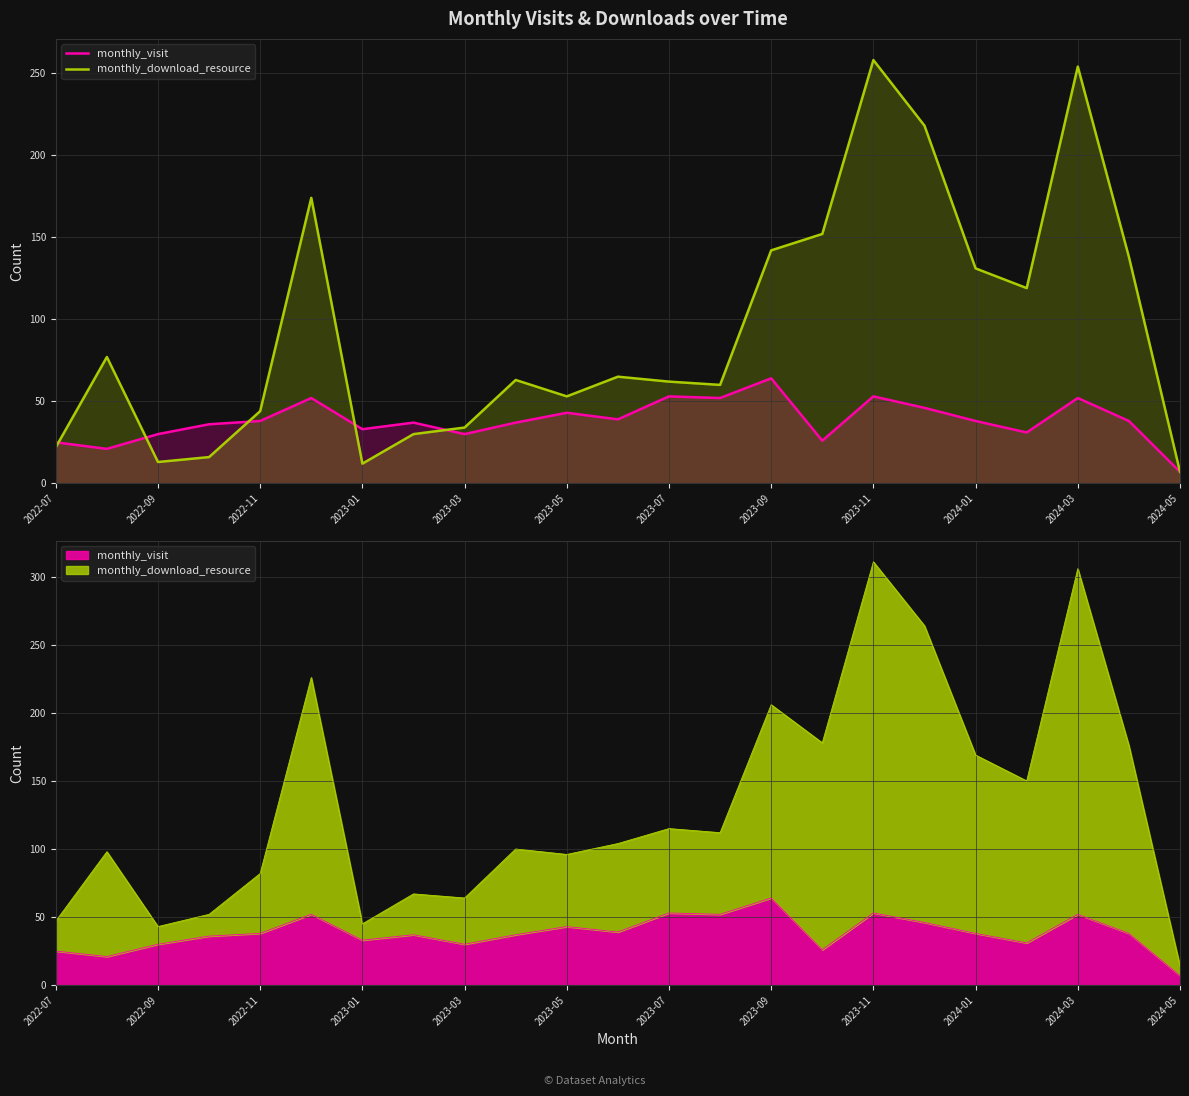

What is the minimum value shown in the chart?

7